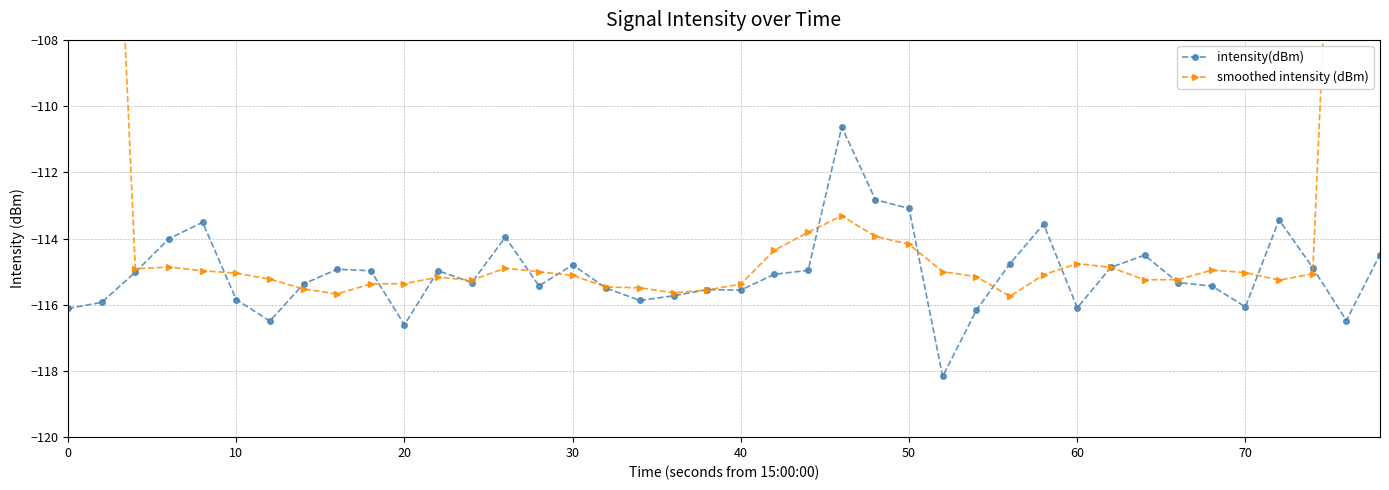

What is the minimum value for intensity(dBm)?

-118.2